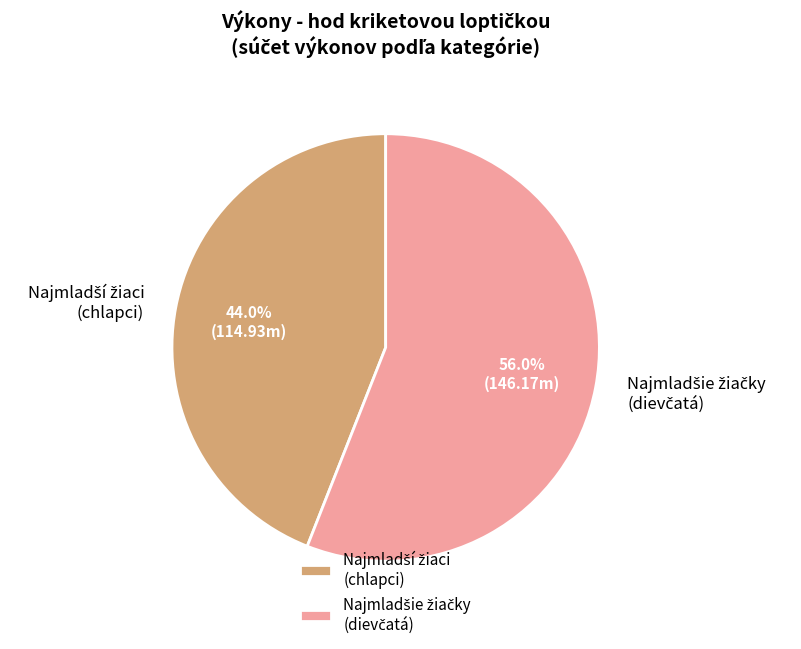

To the nearest percent, what is the difference between the largest and smallest slice percentages?

12%